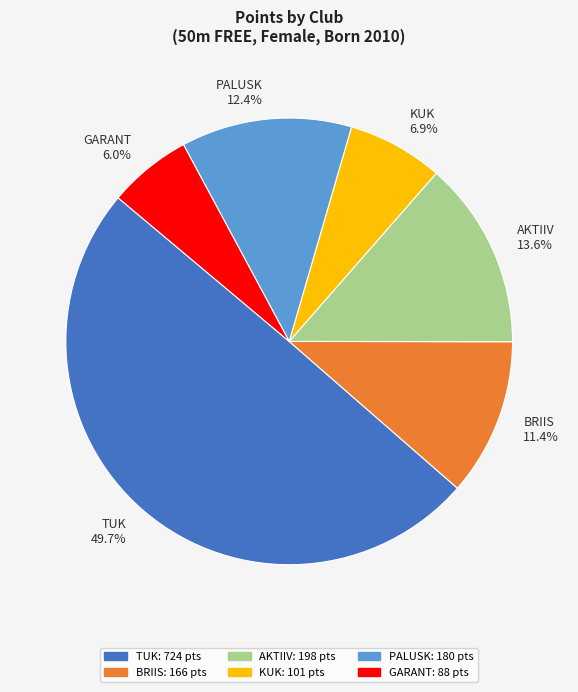

To the nearest percent, what is the difference between the largest and smallest slice percentages?

44%